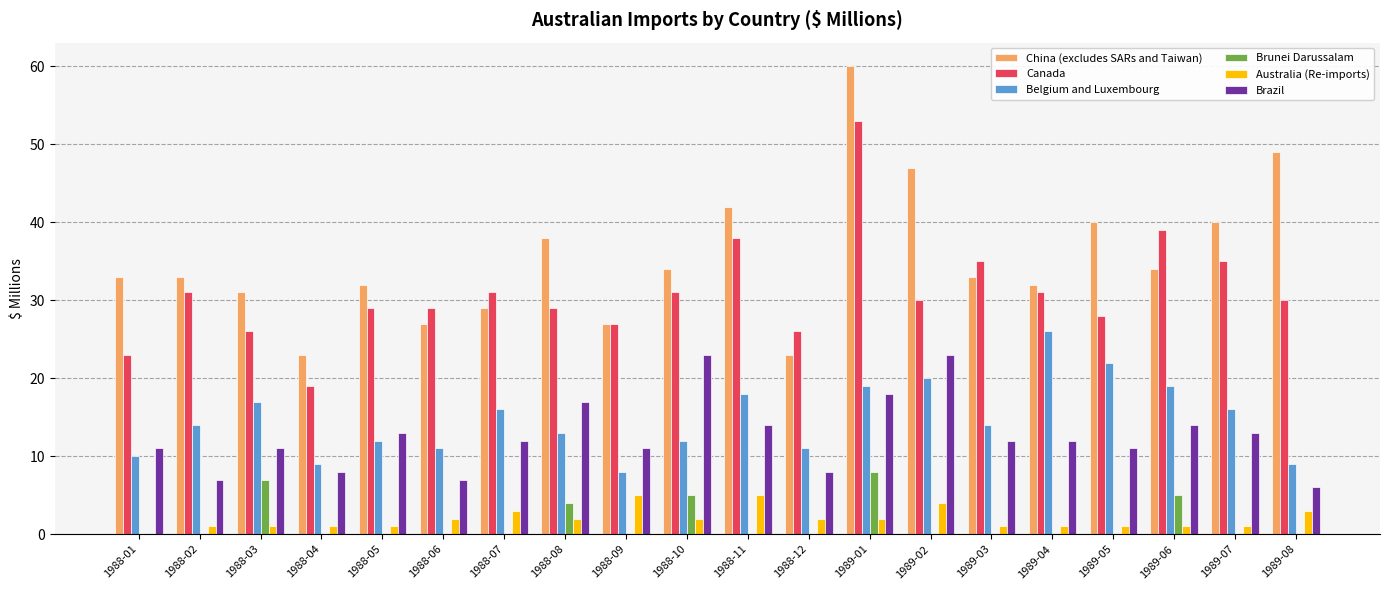

Which series has the largest total across all categories?

China (excludes SARs and Taiwan)